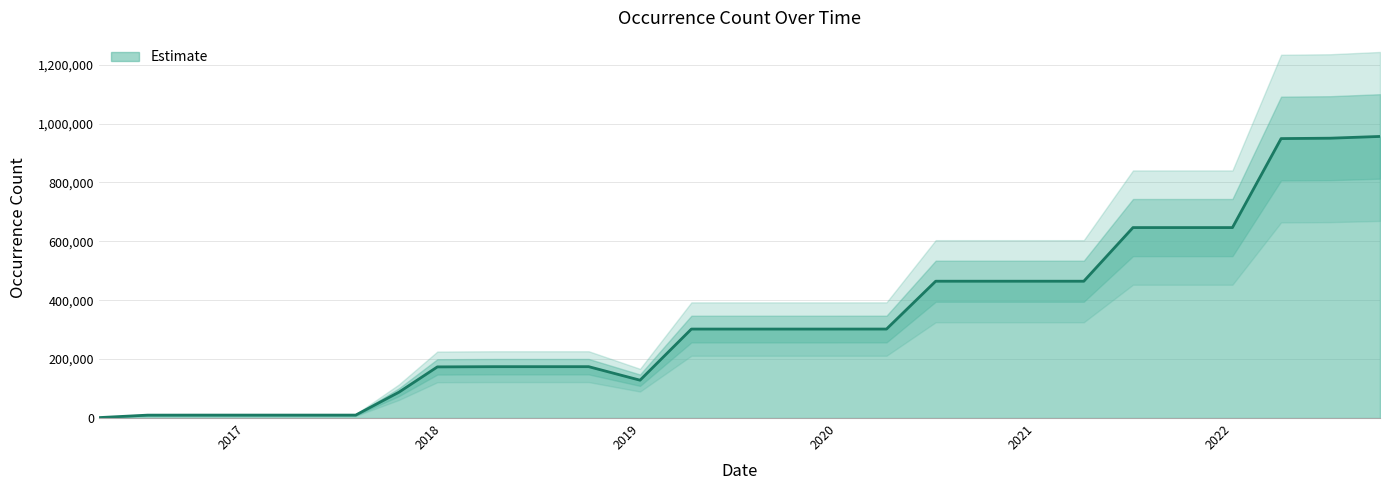

Where is the data nearest to the value 478772?

2020-07-01